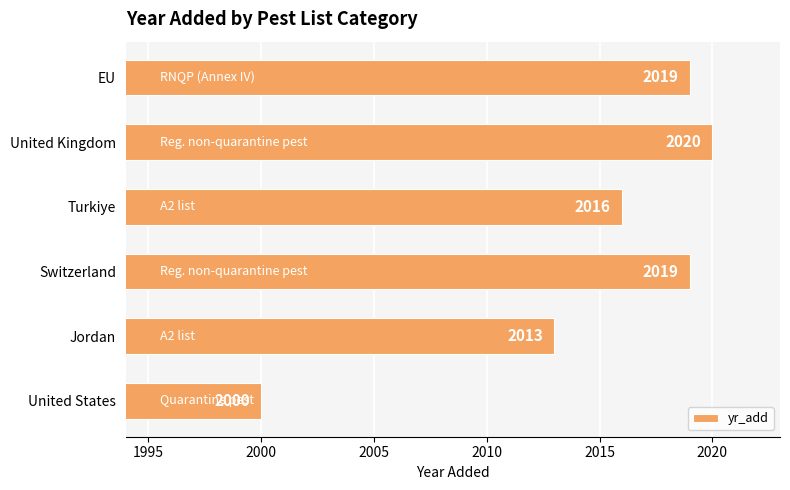

What is the sum of the values at United Kingdom and EU?

4039